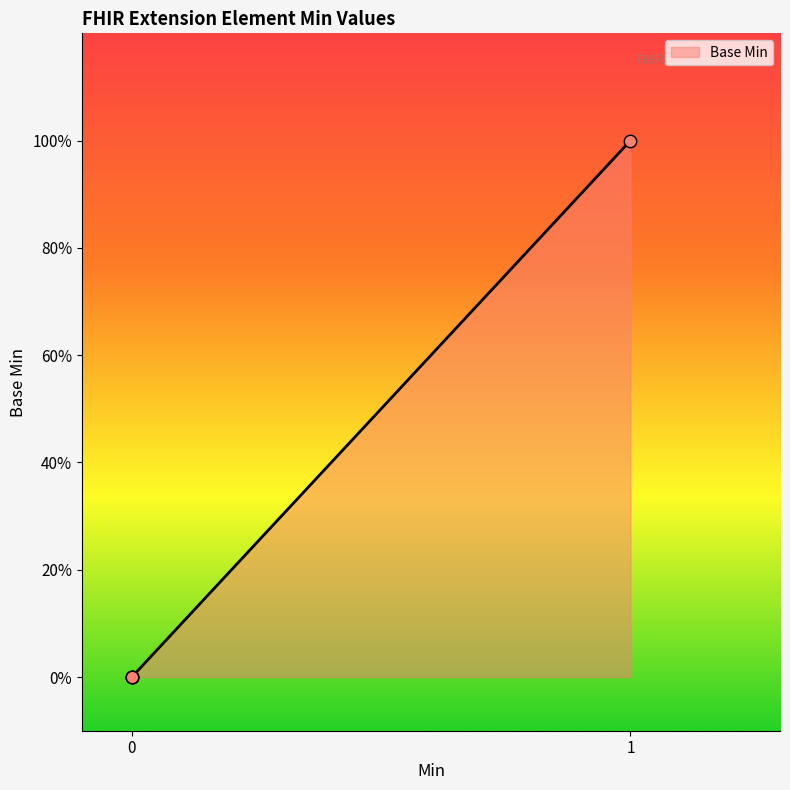

Does the chart have visible grid lines?

No